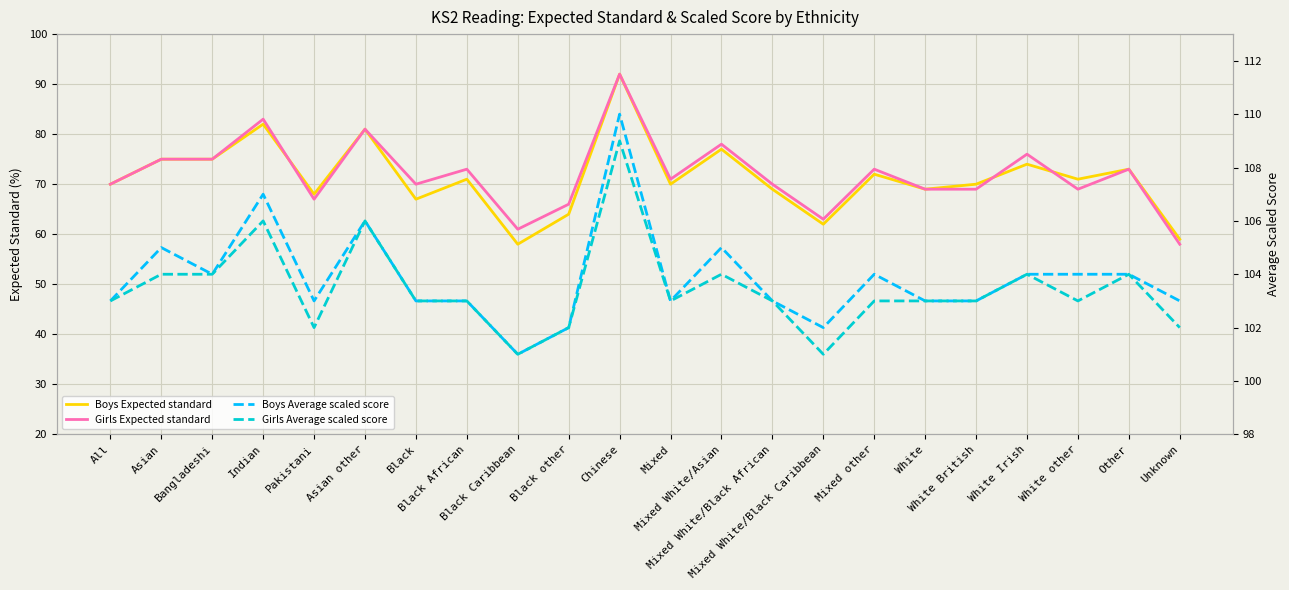

What is the maximum value for Boys Expected standard?

92